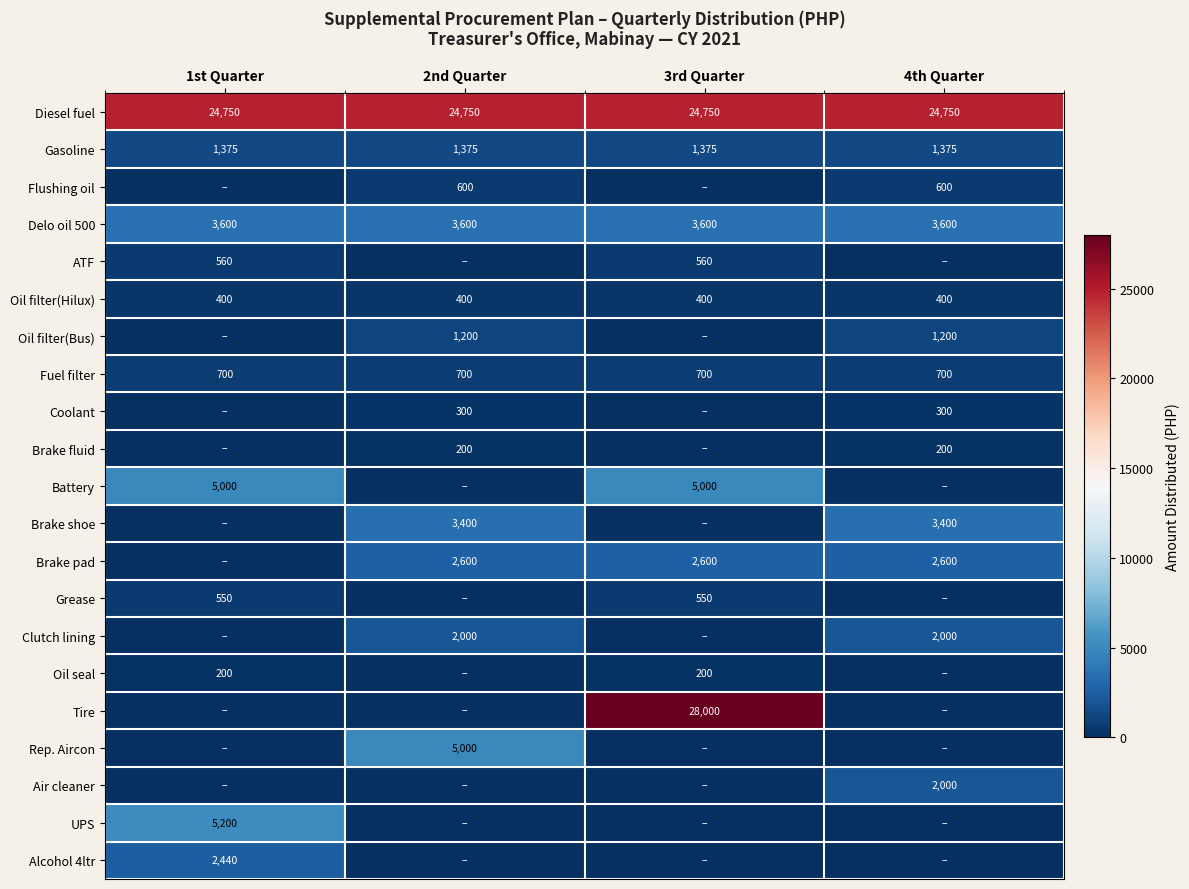

What is the average value of the Delo oil 500 series?

3600